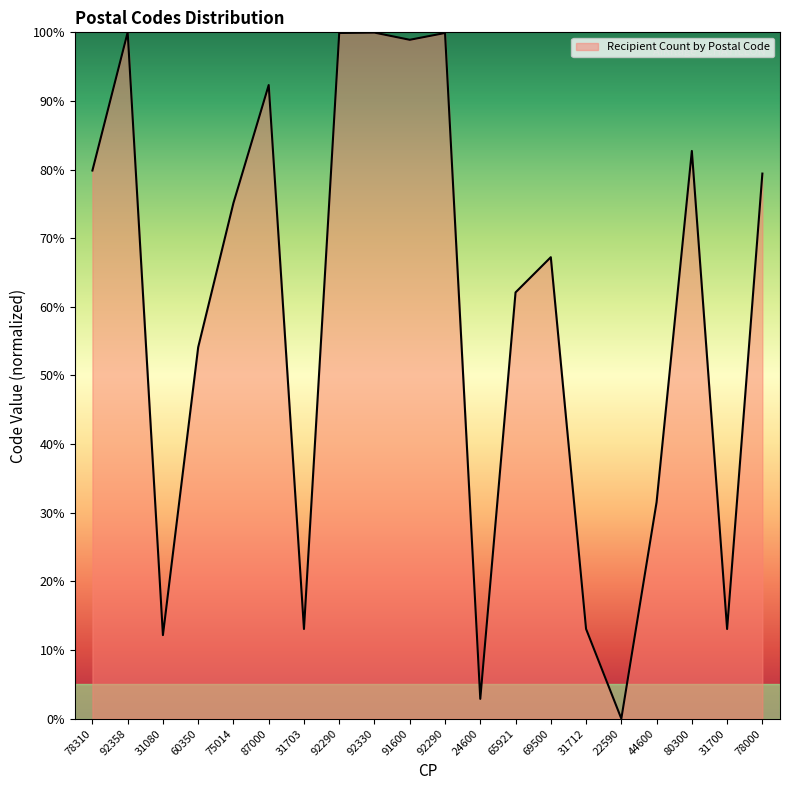

What is the change in value from 92290 to 69500?

-32.7